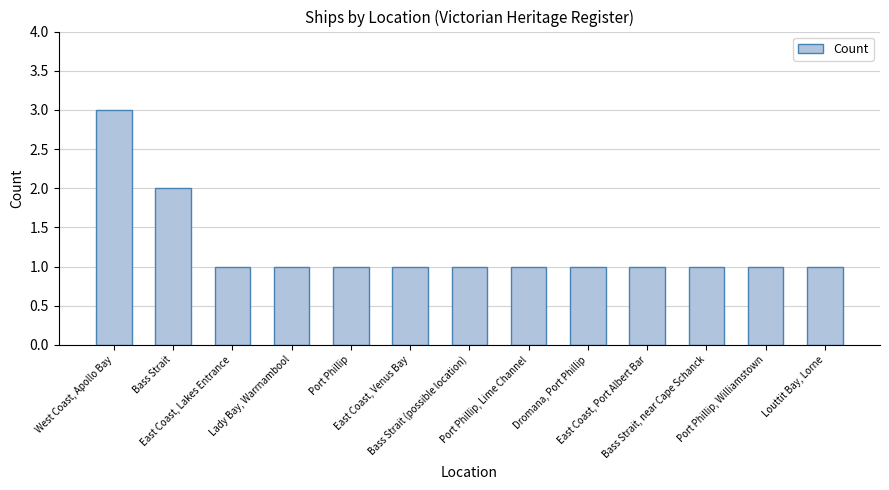

What is the difference between the maximum and minimum values?

2